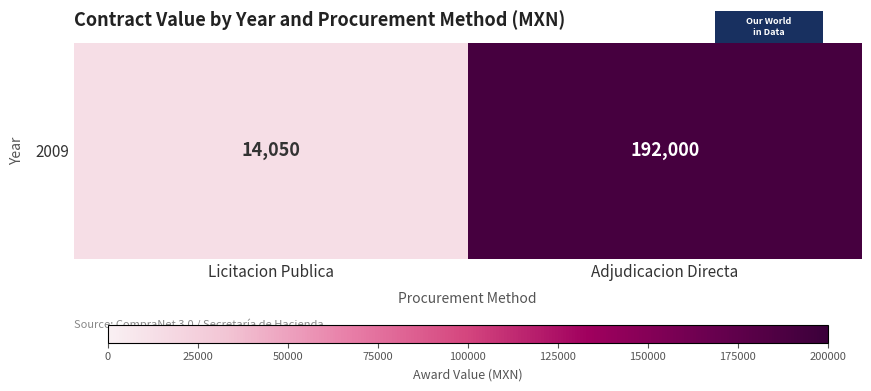

Reading right to left, transcribe all the data shown in this chart.

192000	14050